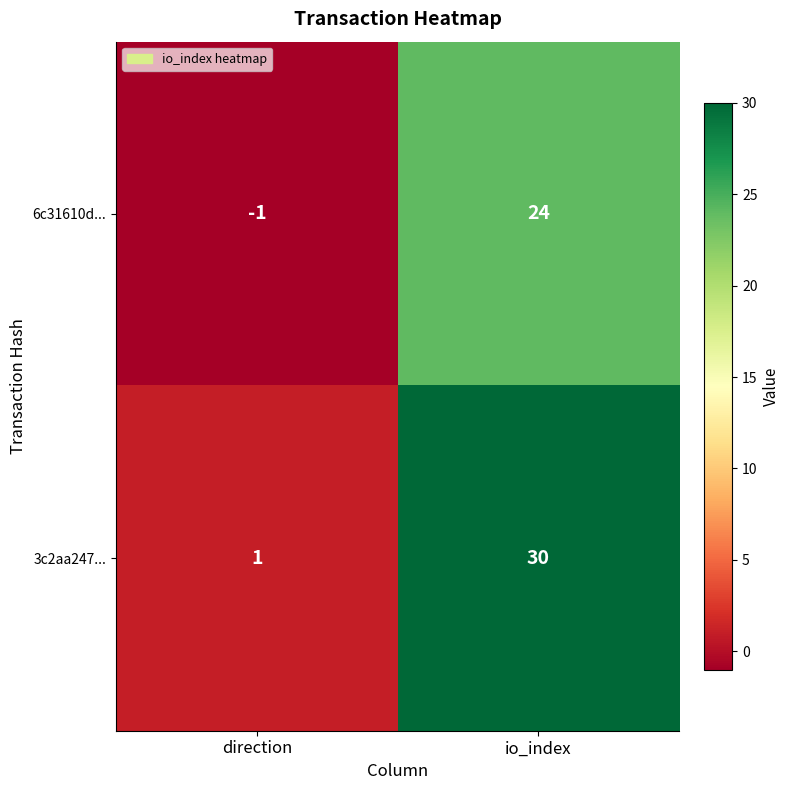

What is the approximate value of 3c2aa247... at io_index?

30